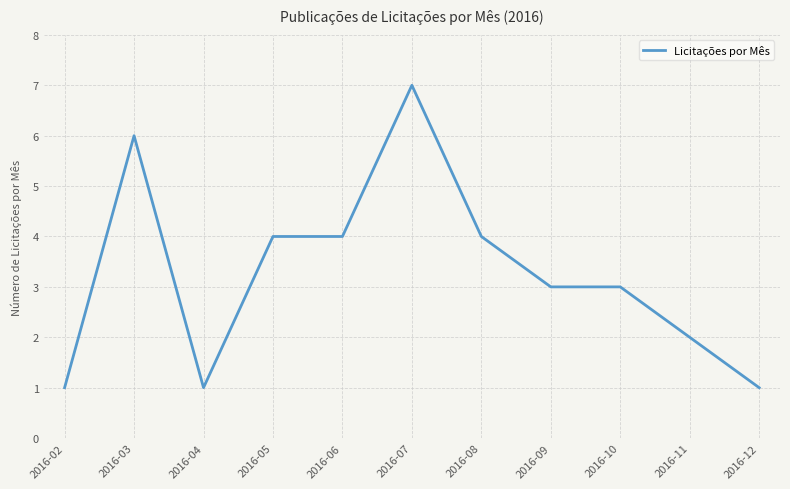

What is the smallest value displayed?

1